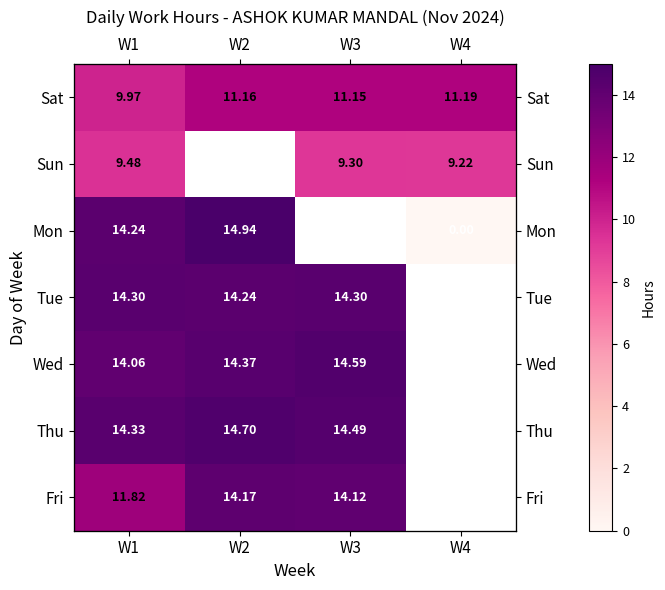

How many data points does each series have?

4